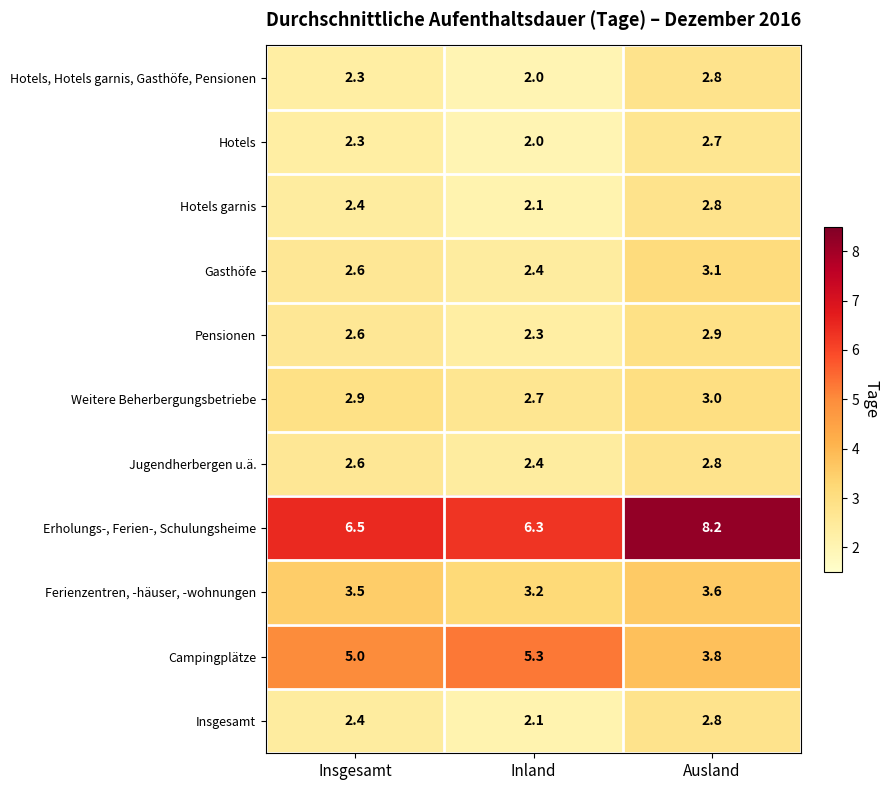

The value of Weitere Beherbergungsbetriebe at Ausland is 3.0. True or false?

True